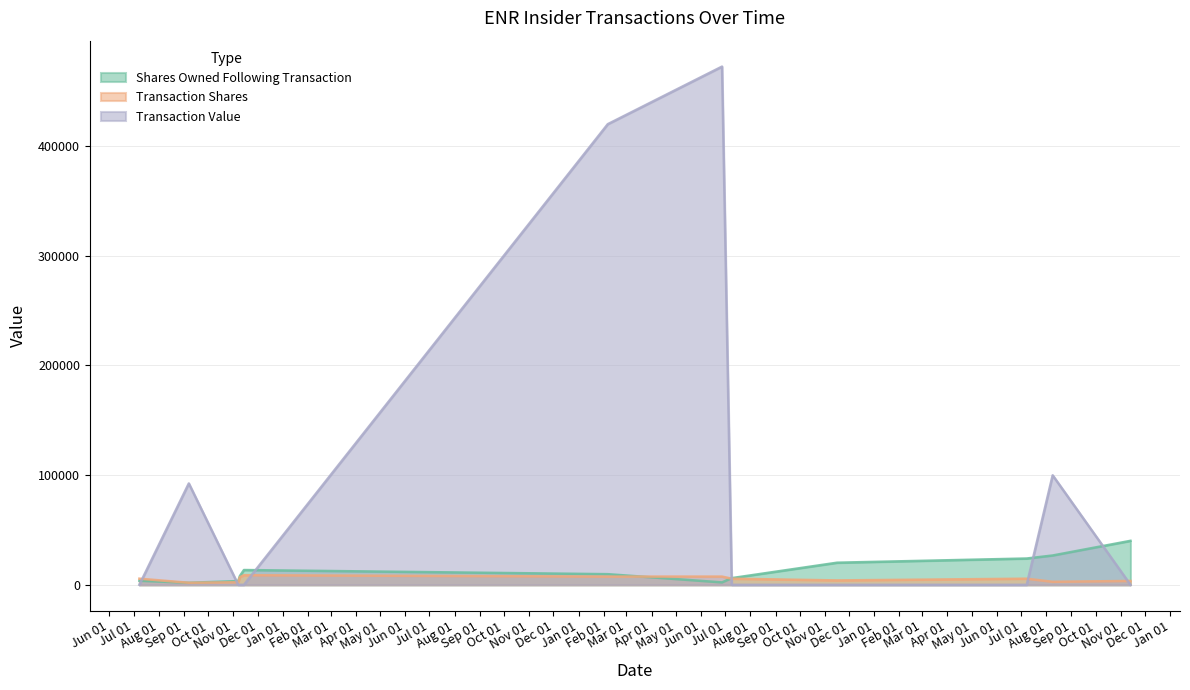

Reading left to right, transcribe all the data shown in this chart.

Shares Owned Following Transaction: 2016-07-08=3725	2016-07-08=3725	2016-09-07=1860	2016-11-07=3418	2016-11-09=8032	2016-11-14=13484	2018-02-06=9708	2018-06-27=2208	2018-07-09=6105	2018-11-16=20167	2019-07-08=23992	2019-08-09=26742	2019-11-13=40103
Transaction Shares: 2016-07-08=5589	2016-07-08=5589	2016-09-07=1865	2016-11-07=2309	2016-11-09=6924	2016-11-14=8757	2018-02-06=7500	2018-06-27=7500	2018-07-09=5588	2018-11-16=4018	2019-07-08=5588	2019-08-09=2750	2019-11-13=3525
Transaction Value: 2016-07-08=0	2016-07-08=0	2016-09-07=92431	2016-11-07=0	2016-11-09=0	2016-11-14=0	2018-02-06=420000	2018-06-27=472500	2018-07-09=0	2018-11-16=0	2019-07-08=0	2019-08-09=99853	2019-11-13=0